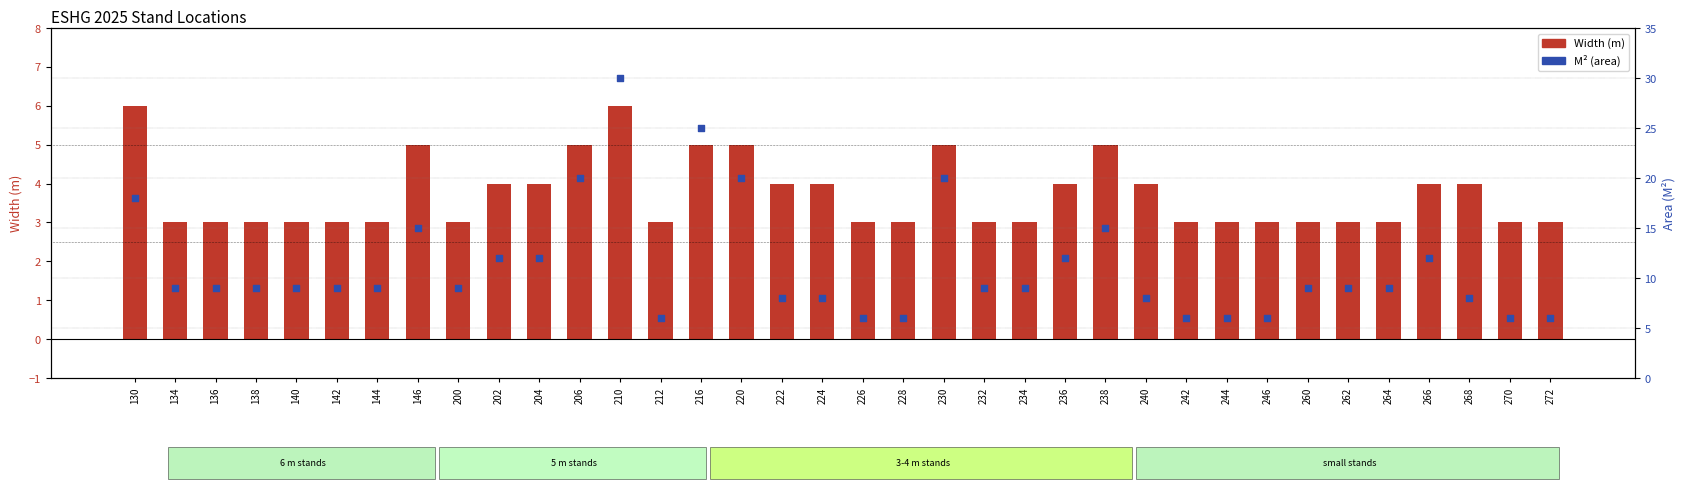

Which series has the largest total across all categories?

M² (area)